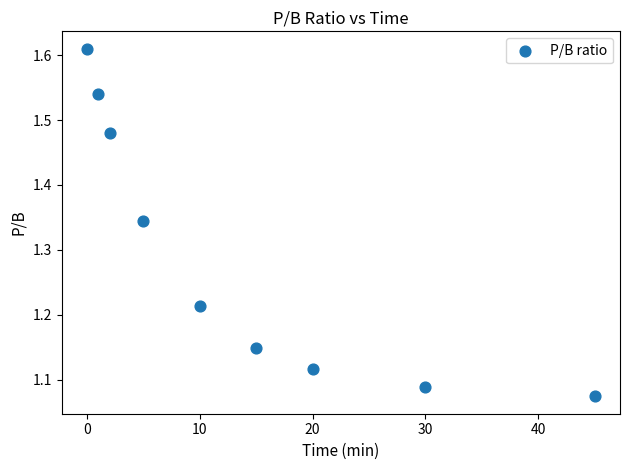

What is the range of X values (max minus min)?

45.0